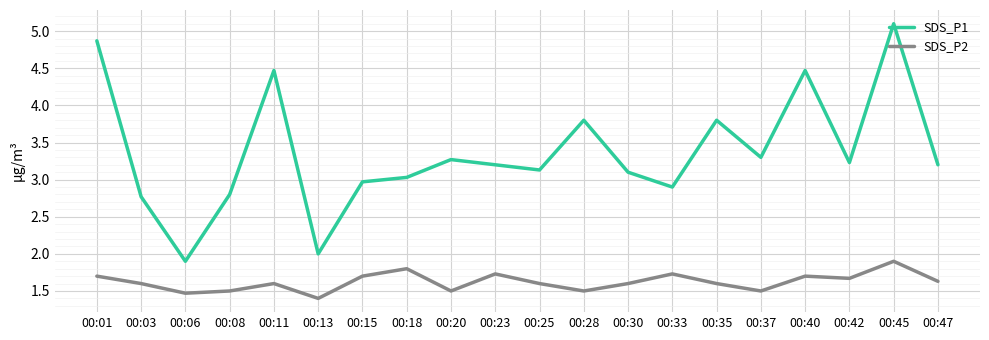

List the series in order of their peak value, lowest first.

SDS_P2, SDS_P1